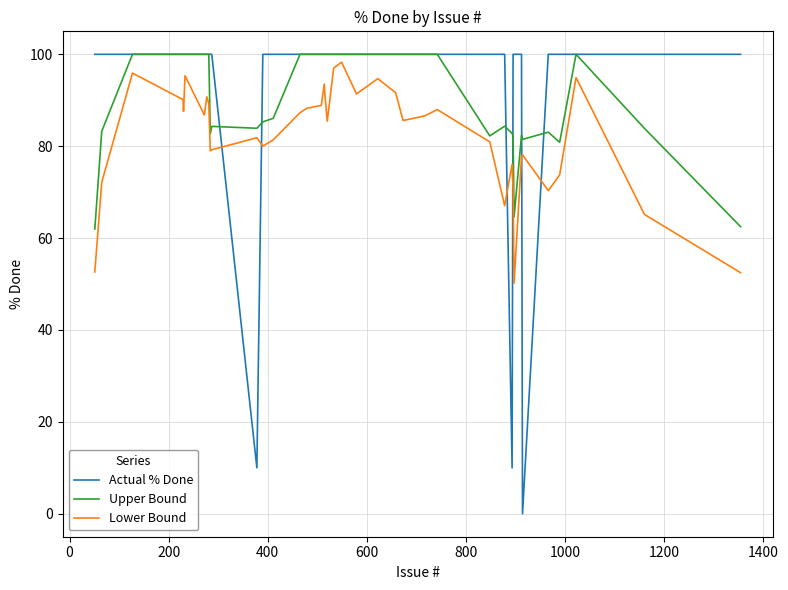

Reading left to right, extract all data points from this chart.

Actual % Done: 100.0	100.0	100.0	100.0	100.0	100.0	100.0	100.0	100.0	100.0	100.0	10.0	100.0	100.0	100.0	100.0	100.0	100.0	100.0	100.0	100.0	100.0	100.0	100.0	100.0	100.0	100.0	100.0	100.0	100.0	10.0	100.0	100.0	100.0	0.0	100.0	100.0	100.0	100.0	100.0
Upper Bound: 62.0	83.2	100.0	100.0	100.0	100.0	100.0	100.0	100.0	82.7	84.3	83.9	85.3	86.1	100.0	100.0	100.0	100.0	100.0	100.0	100.0	100.0	100.0	100.0	100.0	100.0	100.0	100.0	82.2	84.4	82.8	82.2	64.6	82.3	81.5	83.1	80.9	100.0	83.9	62.5
Lower Bound: 52.6	72.2	95.9	90.1	87.6	95.3	86.8	90.7	89.2	79.0	79.2	81.8	80.0	81.4	87.3	88.3	88.9	93.5	91.6	85.4	97.0	98.3	91.4	94.7	91.6	85.6	86.6	88.0	80.9	67.0	76.1	70.7	50.2	77.8	78.1	70.3	73.8	94.9	65.2	52.5